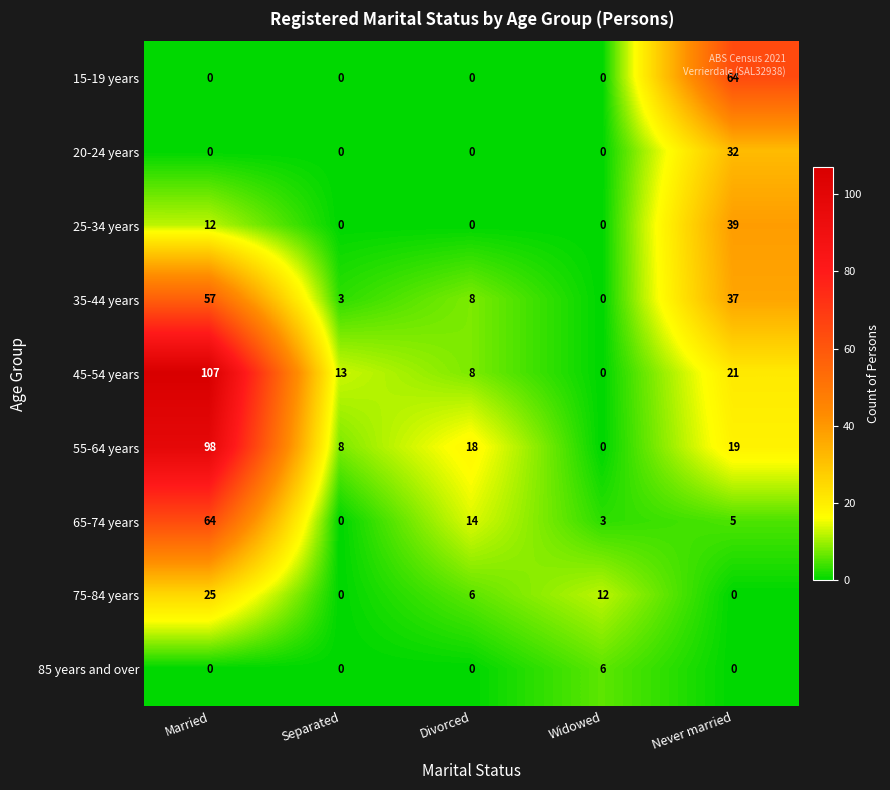

Where does the 45-54 years series first go above 13?

Married